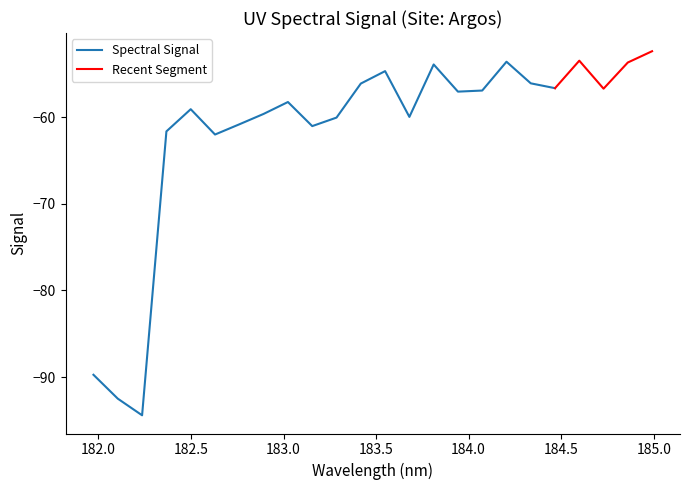

What is the difference between the second highest and second lowest values?

39.1